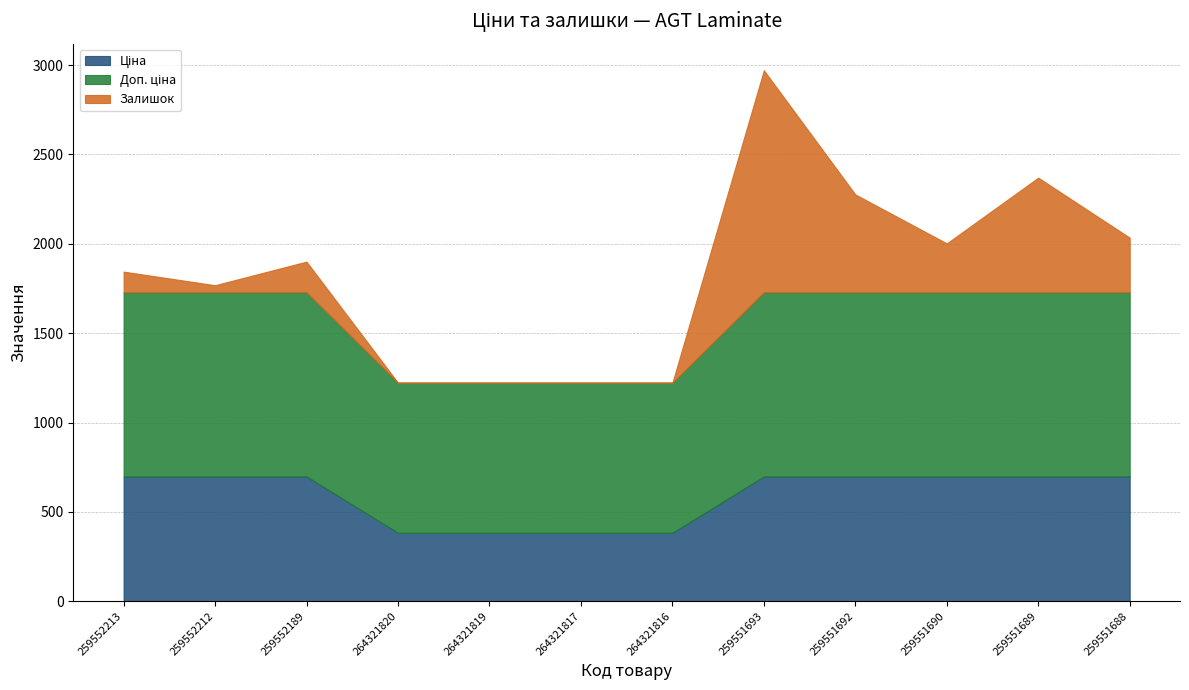

The value of Залишок at 259552213 is 176.7. True or false?

False